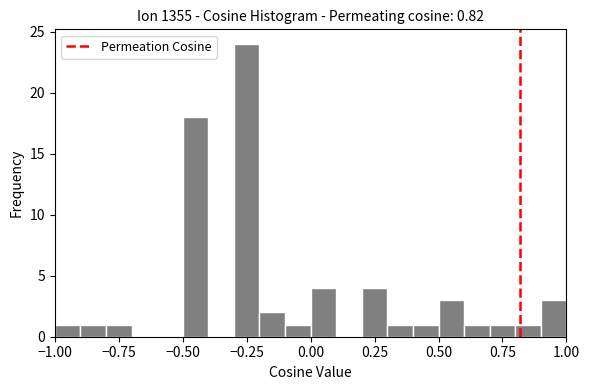

Read against the x-axis, roughly where is the centre of the tallest bar?

-0.25